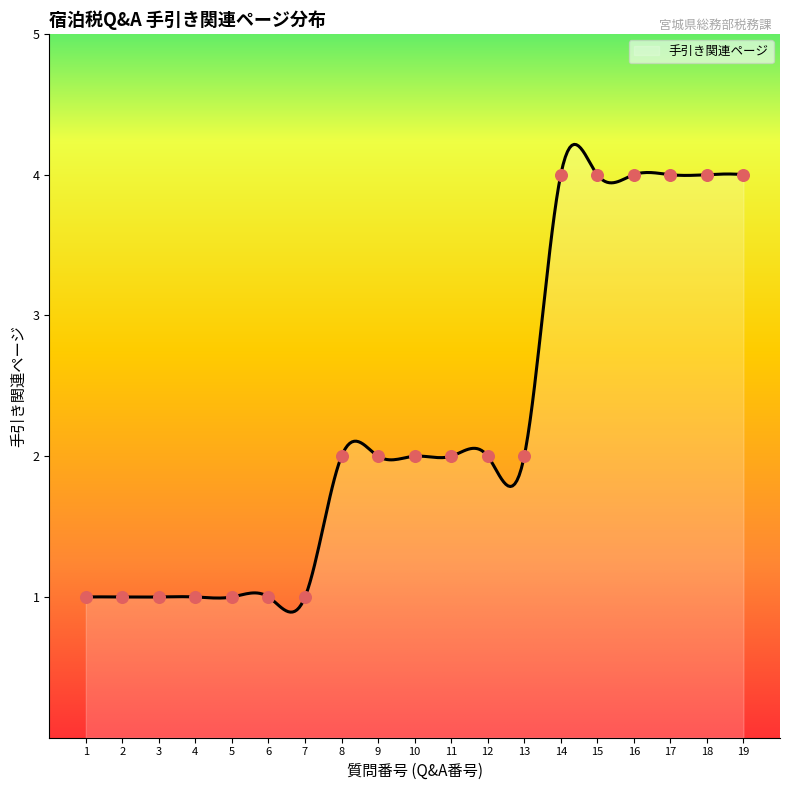

What is the ratio of the value at 6 to the value at 11?

0.5